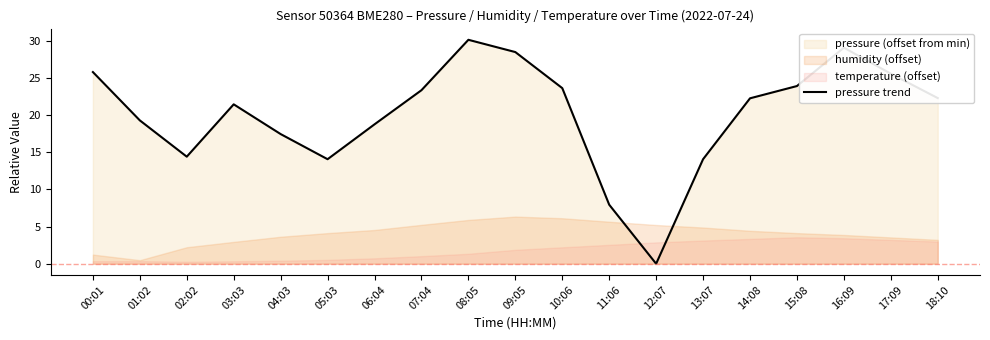

Rank the categories by value from highest to lowest.

08:05, 16:09, 09:05, 00:01, 17:09, 15:08, 10:06, 07:04, 18:10, 14:08, 03:03, 01:02, 06:04, 04:03, 02:02, 05:03, 13:07, 11:06, 12:07